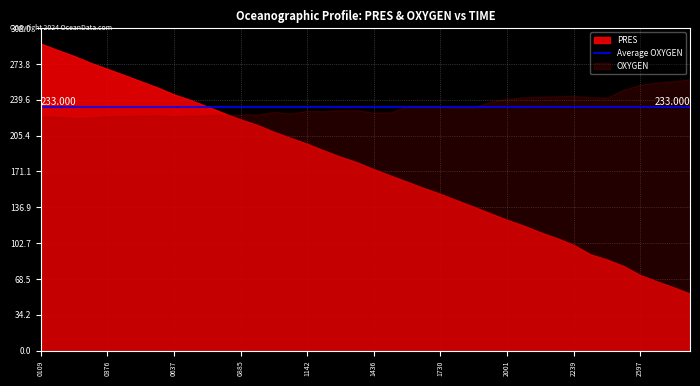

Which series has the largest range (max minus min)?

PRES